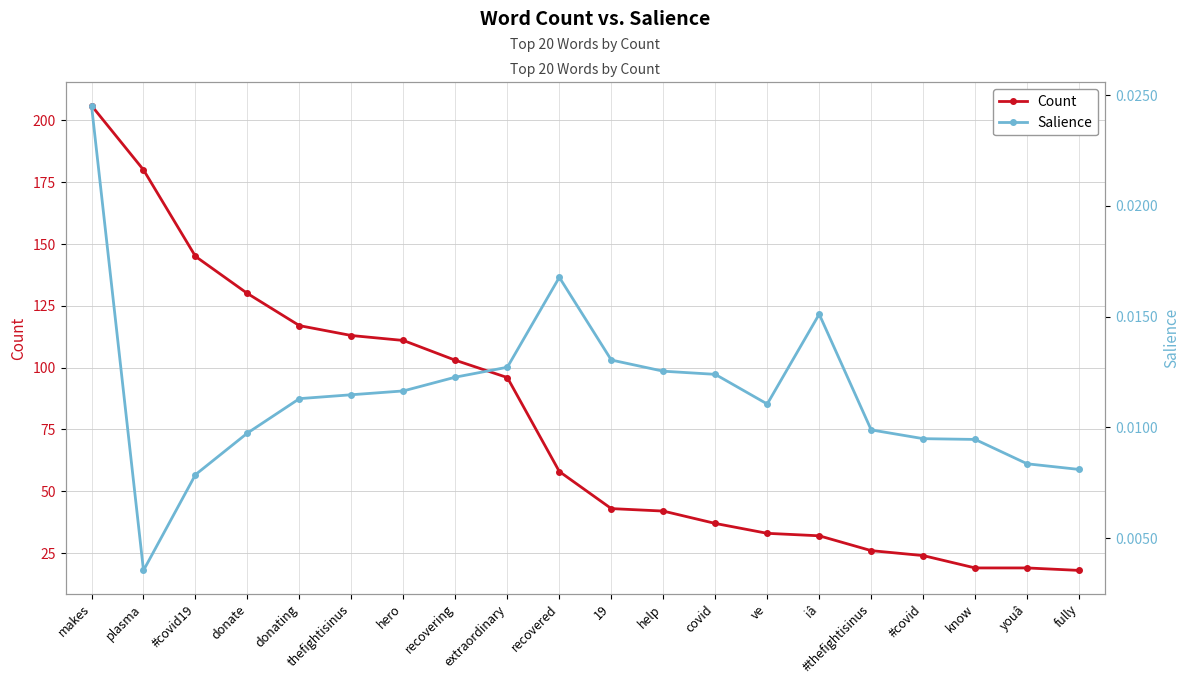

At which category is the sum across all series the highest?

makes